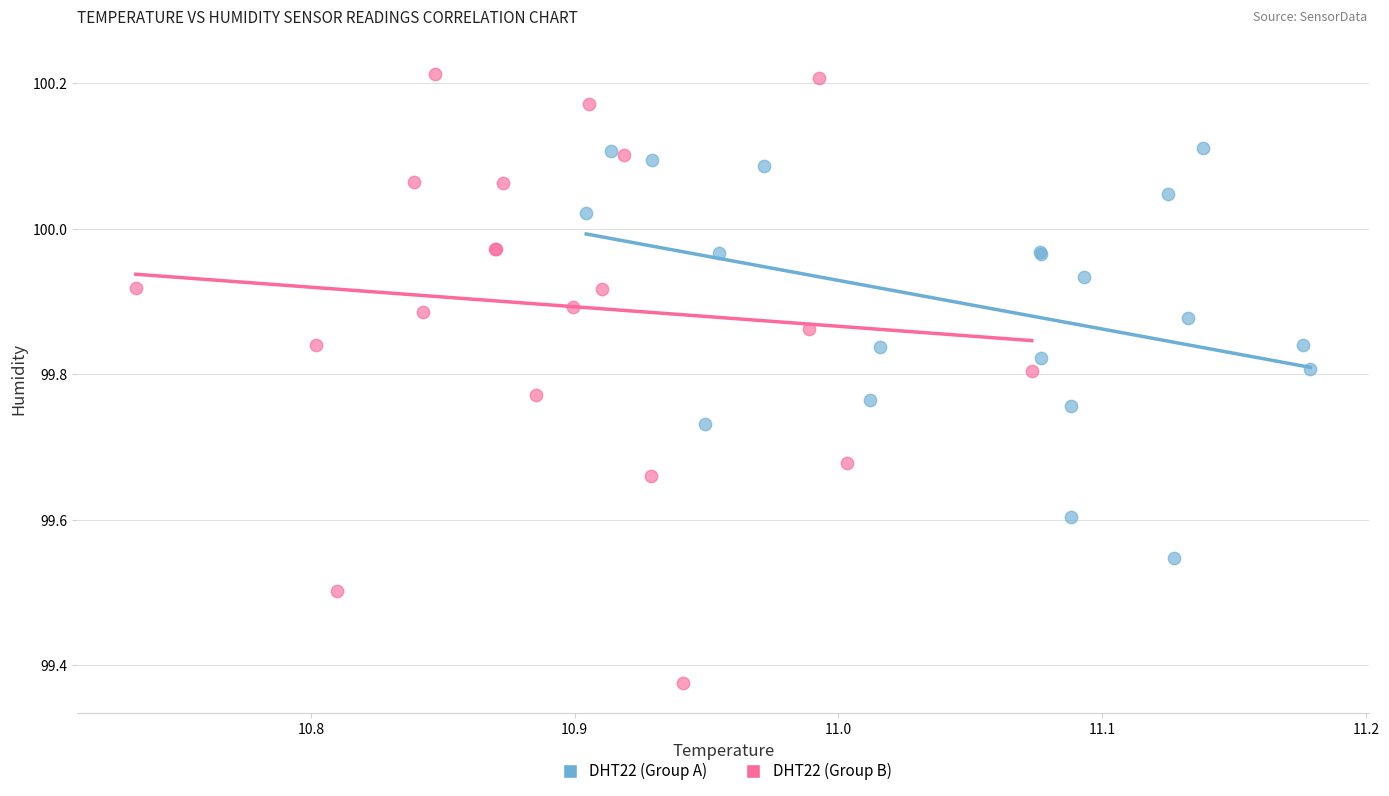

Which series contains the highest Y value?

DHT22 (Group B)